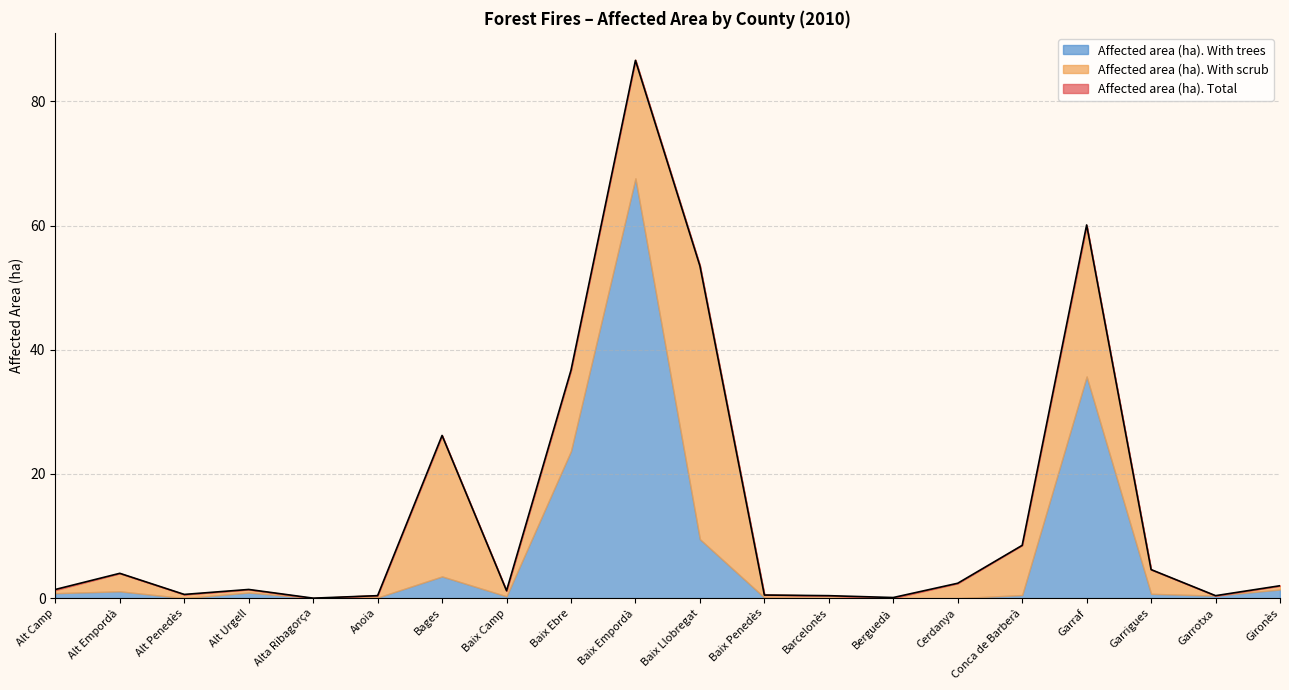

The Affected area (ha). With trees series shows 35.7 at Garraf. True or false?

True